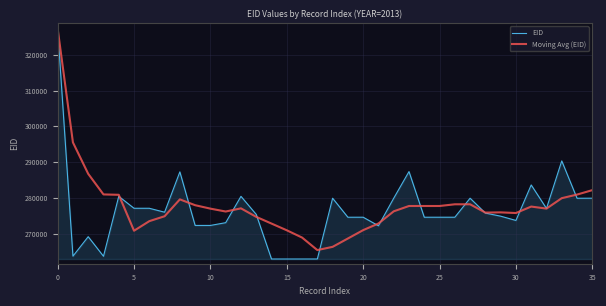

What is the lowest value of the Moving Avg (EID) series?

265441.2